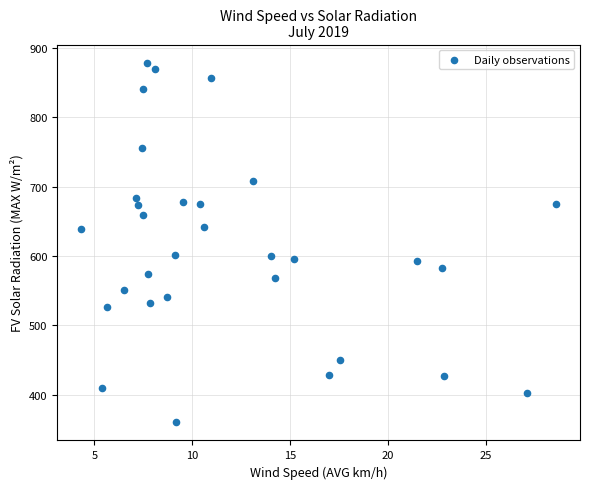

What is the range of Y values (max minus min)?

519.1